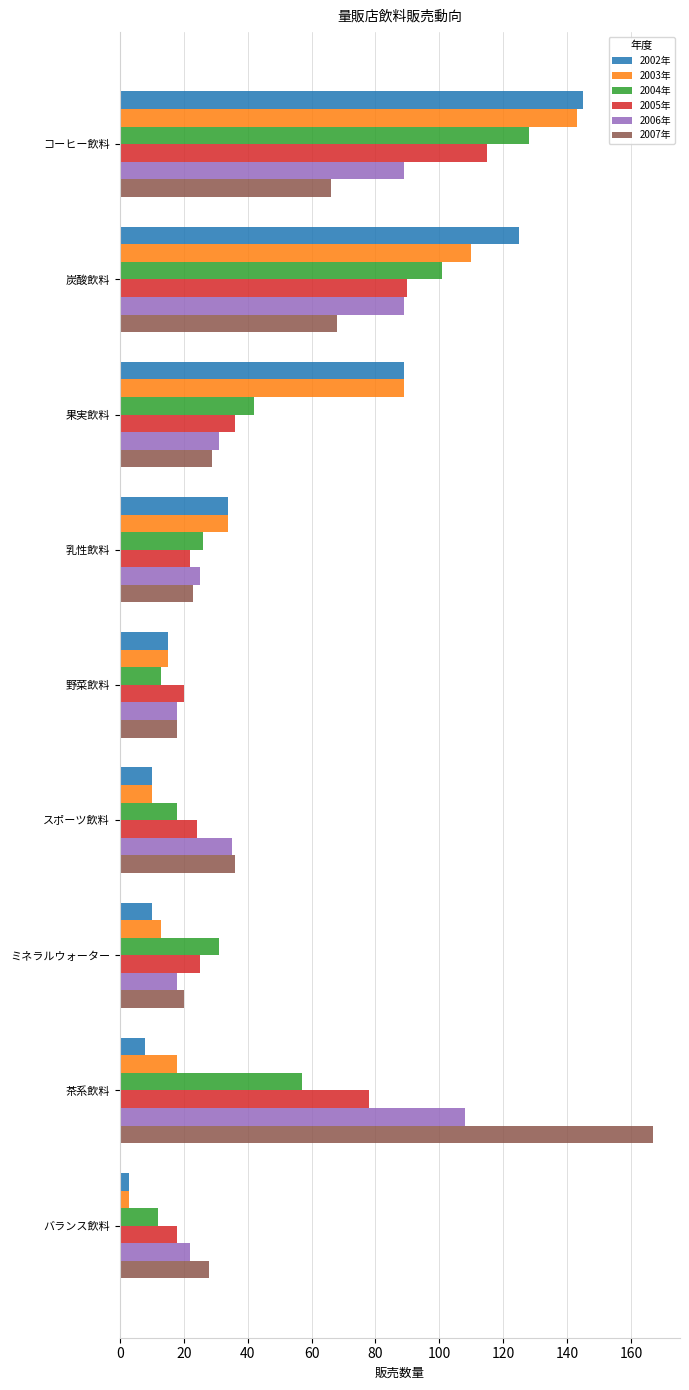

How many data points does each series have?

9